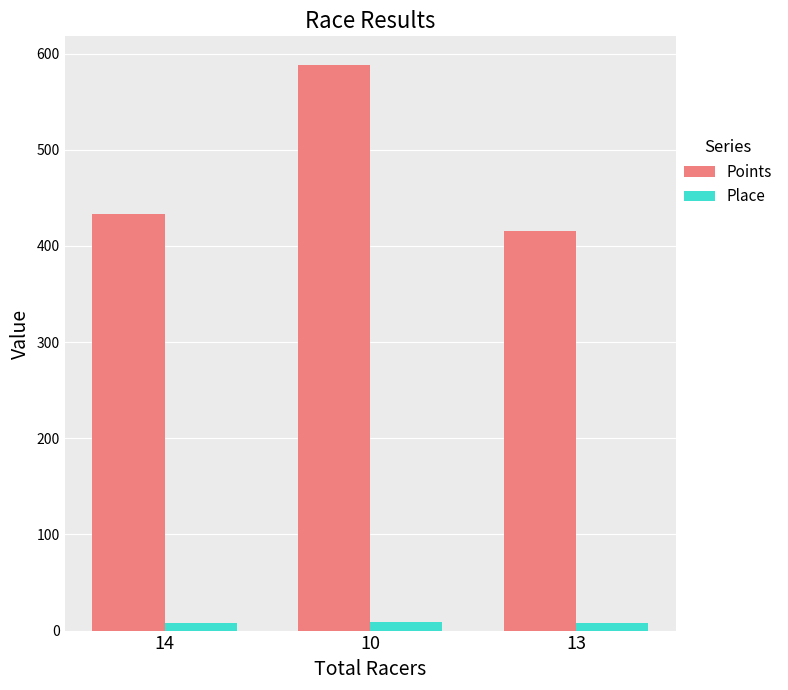

What is the difference between the maximum and minimum values in the Place series?

1.0